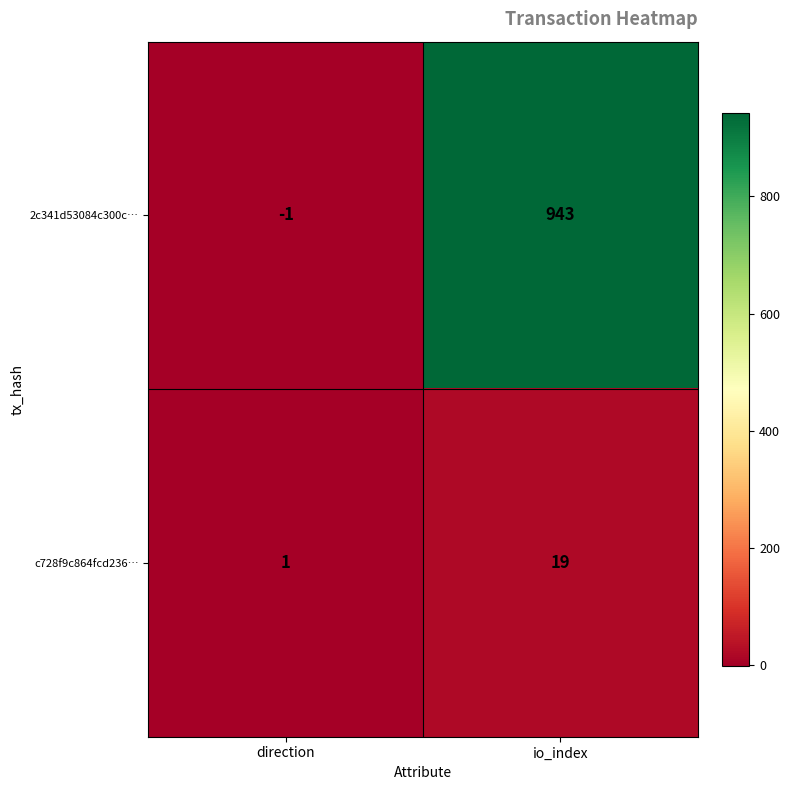

The 2c341d53084c300c… series shows -2 at direction. True or false?

False